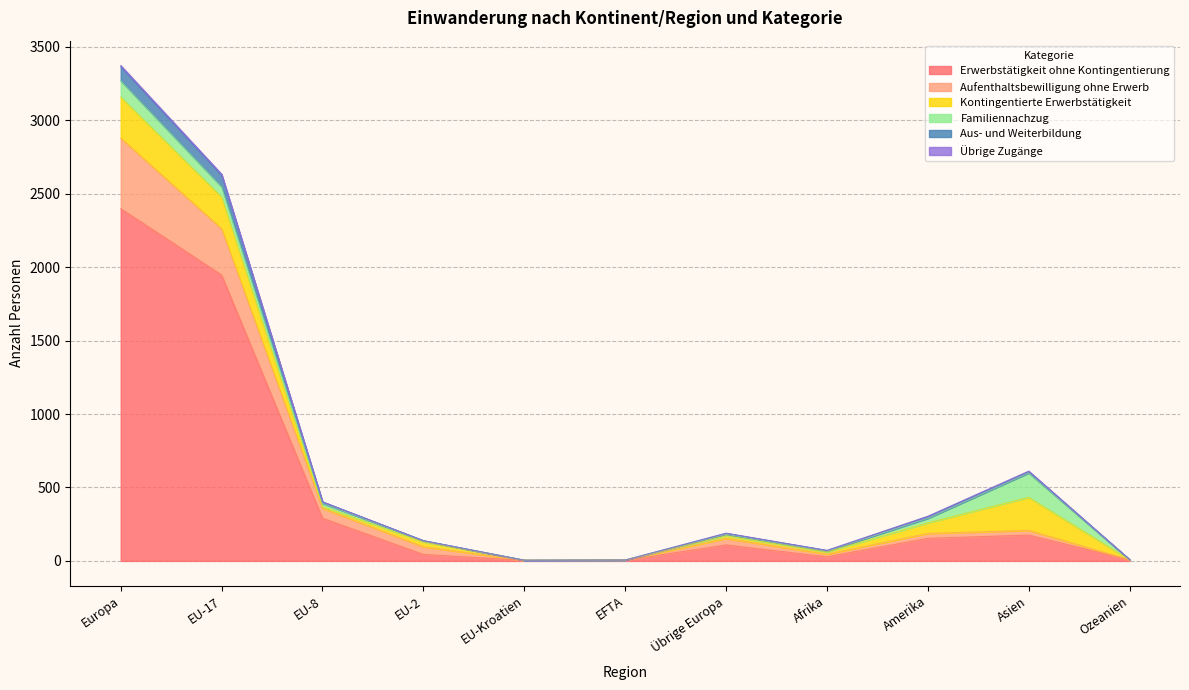

Which category has the lowest value across all series?

EU-Kroatien